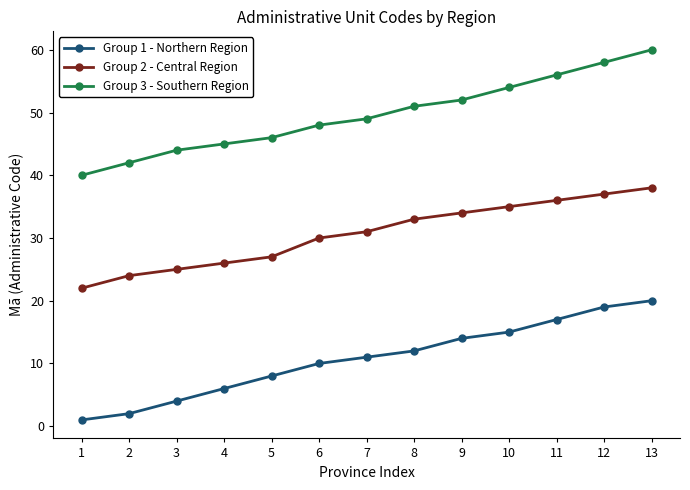

At 8, list the series in order from smallest to largest.

Group 1 - Northern Region, Group 2 - Central Region, Group 3 - Southern Region